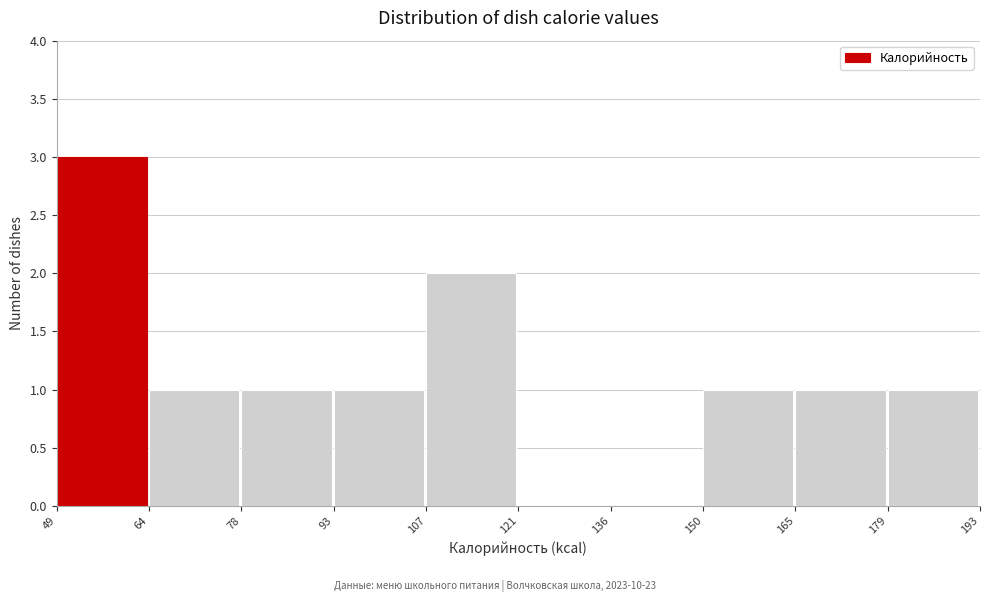

Reading left to right, transcribe this chart: for each bar, give the range it covers on the x-axis and its height. The values are not printed on the chart, so give them approximately, as read against the axis.

49 to 64: 3
64 to 78: 1
78 to 93: 1
93 to 107: 1
107 to 121: 2
121 to 136: 0
136 to 150: 0
150 to 165: 1
165 to 179: 1
179 to 193: 1